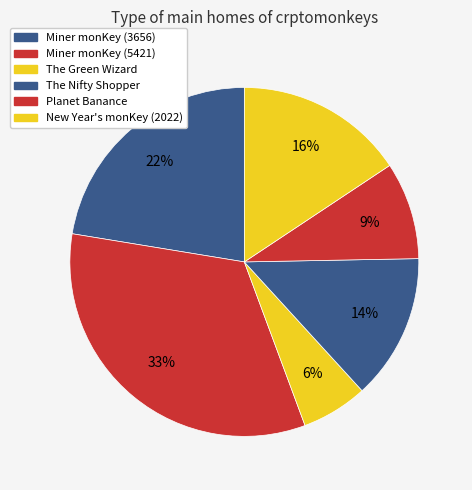

Does any single category account for the majority?

No